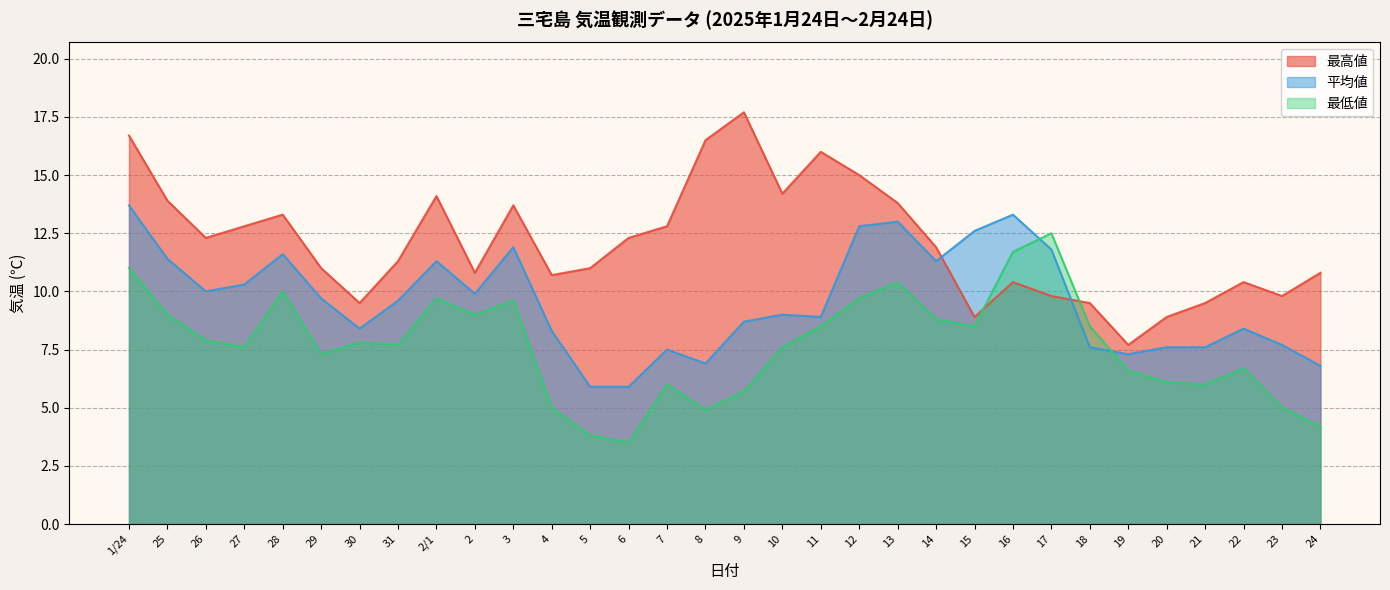

Between 21 and 22, which series saw the biggest shift?

最高値